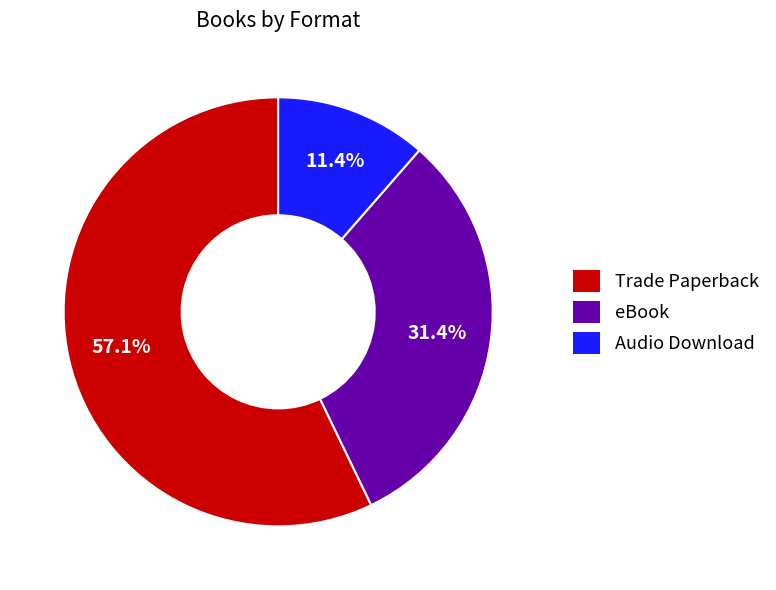

True or false: Trade Paperback accounts for 57% of the total.

True